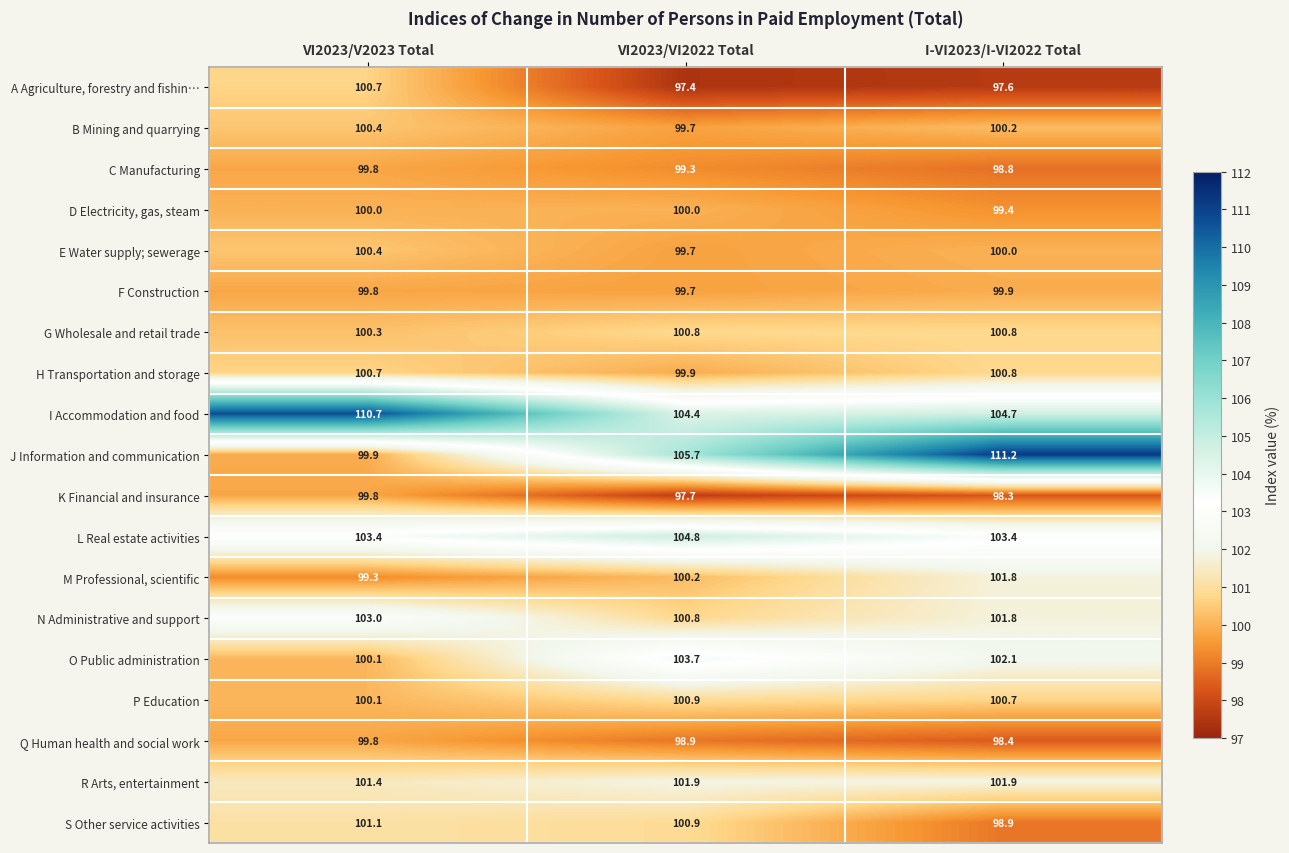

At which label is F Construction closest to 99?

VI2023/VI2022 Total